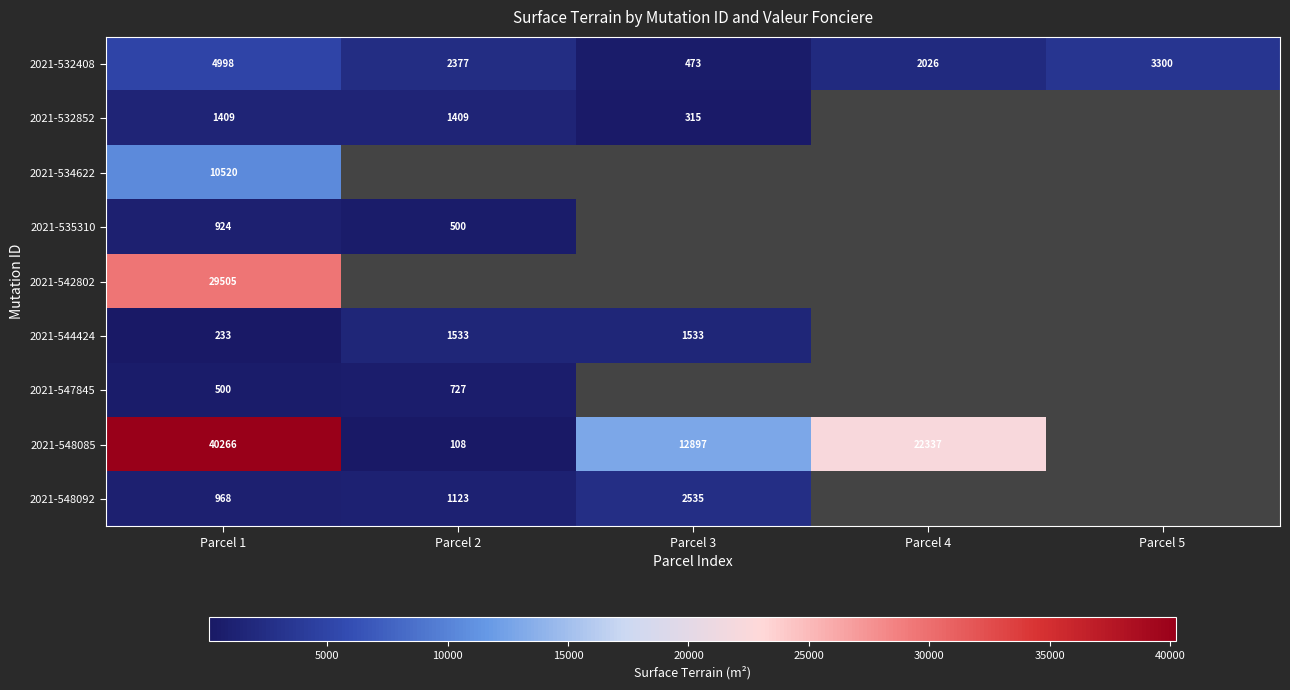

The value of 2021-548092 at Parcel 2 is 1775. True or false?

False